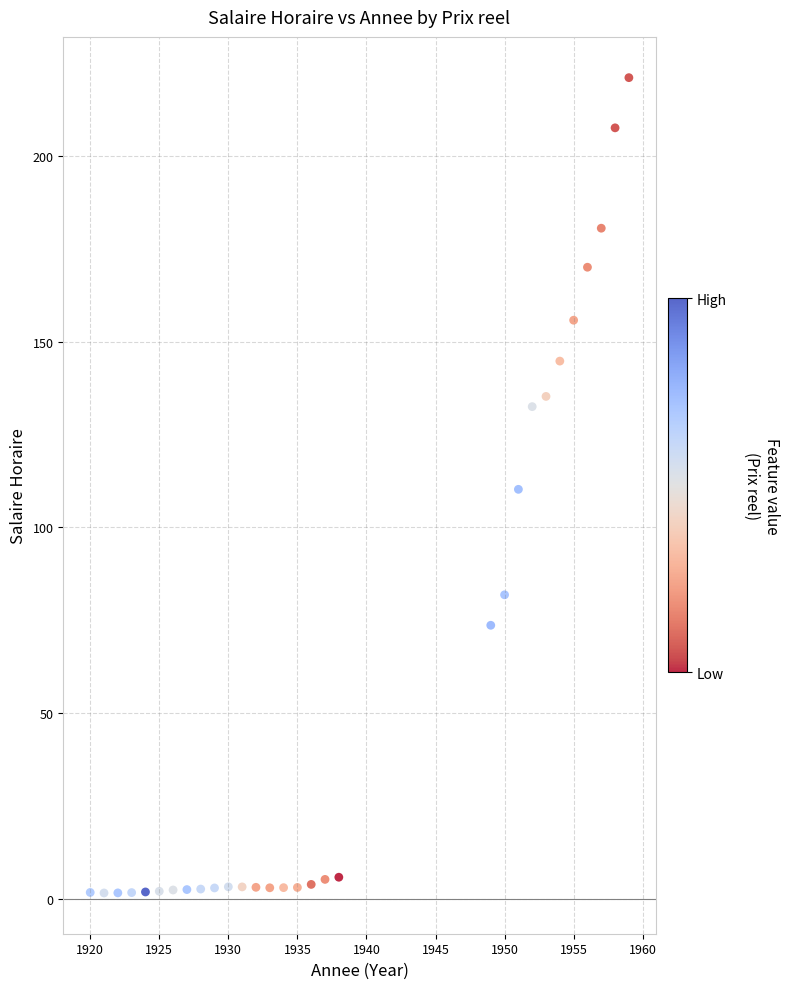

What is the range of X values (max minus min)?

39.0